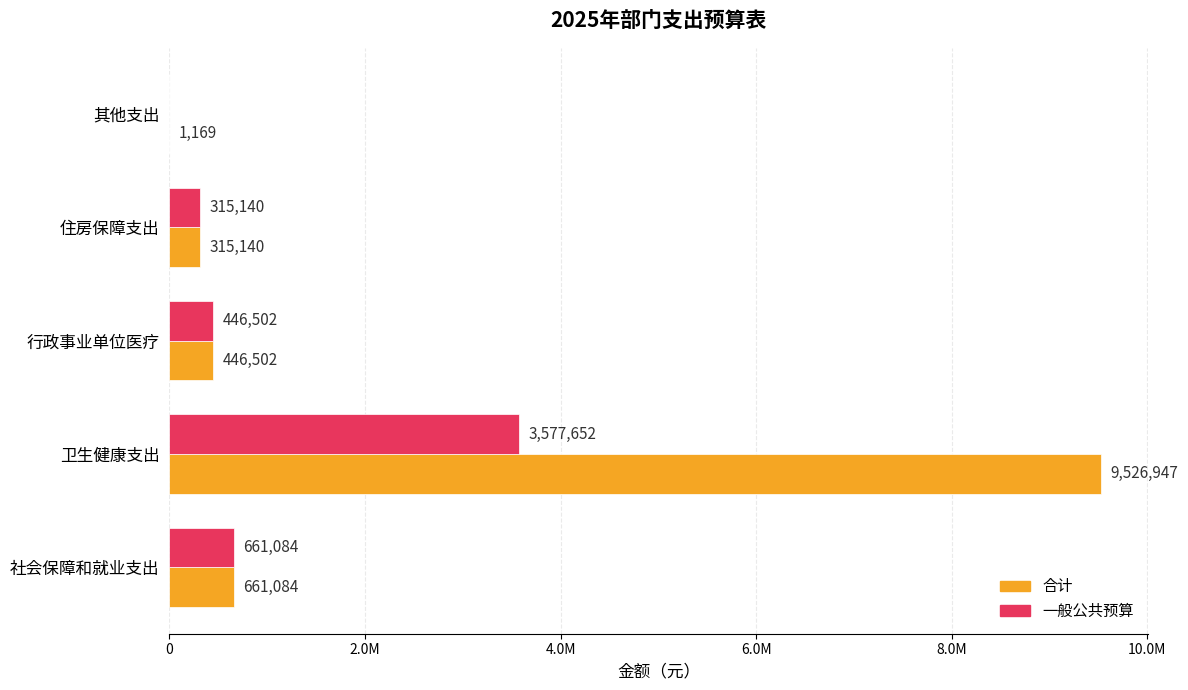

Reading right to left, transcribe all the data shown in this chart.

合计: 1169.1	315140.0	446502.0	9526947.0	661084.0
一般公共预算: 0.0	315140.0	446502.0	3577652.0	661084.0